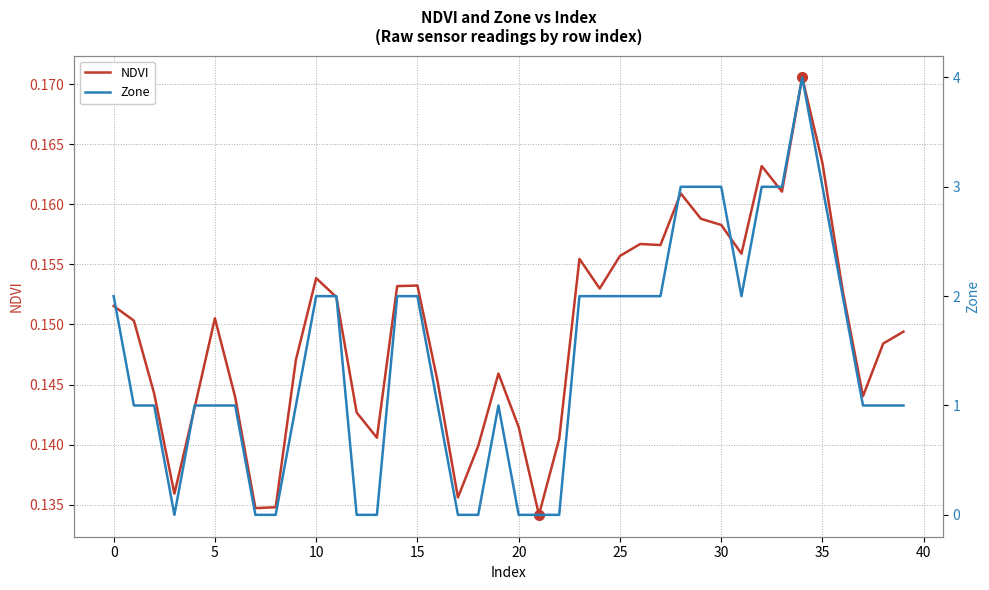

What are all the series names shown in the legend?

NDVI, Zone